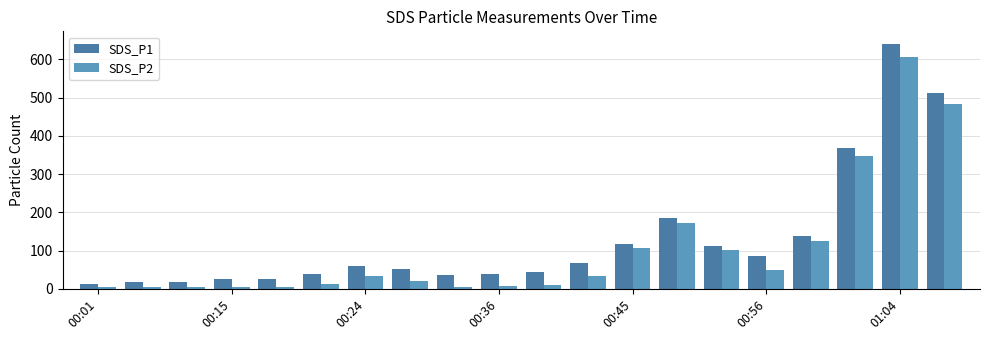

Which series has the largest range (max minus min)?

SDS_P1